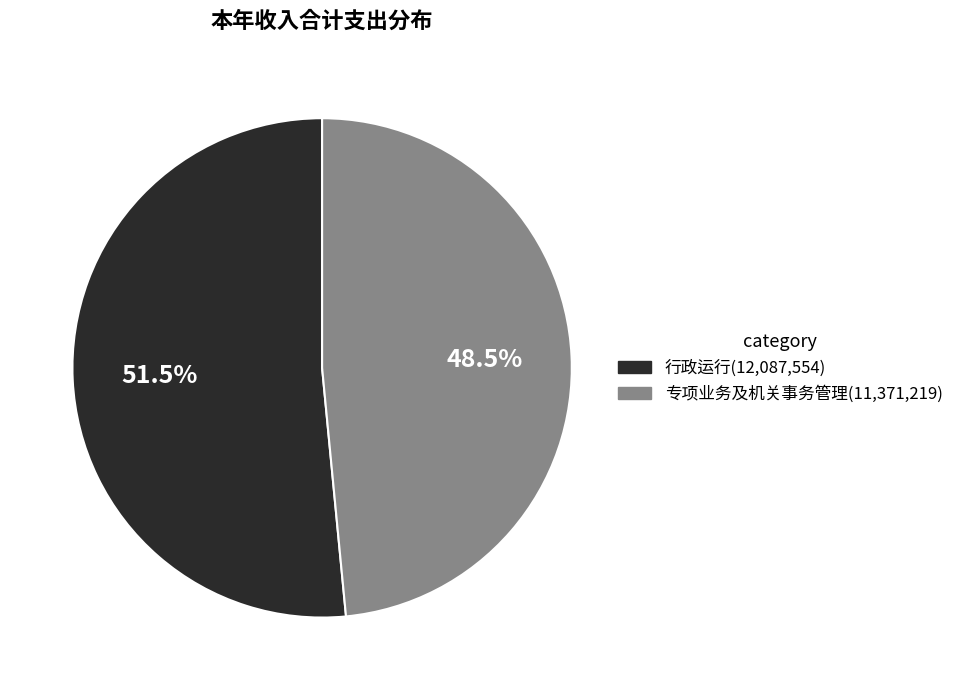

Count the number of slices in the pie.

2